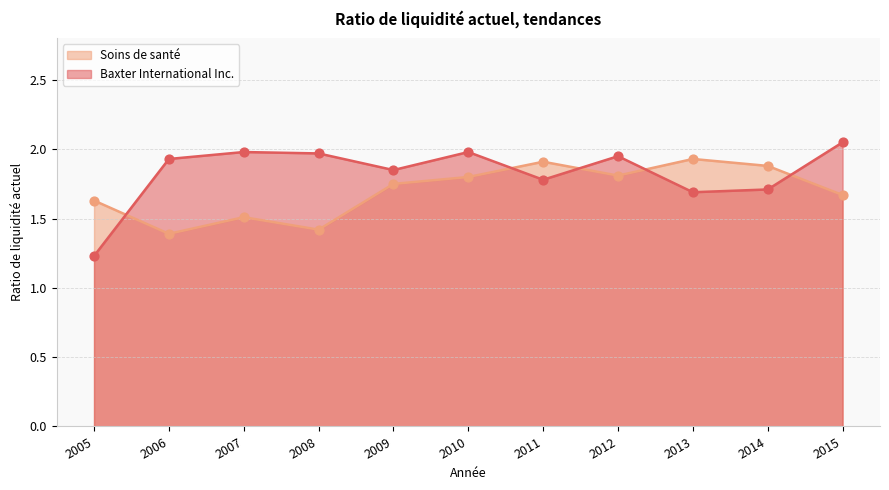

At which category is the sum across all series the highest?

2010